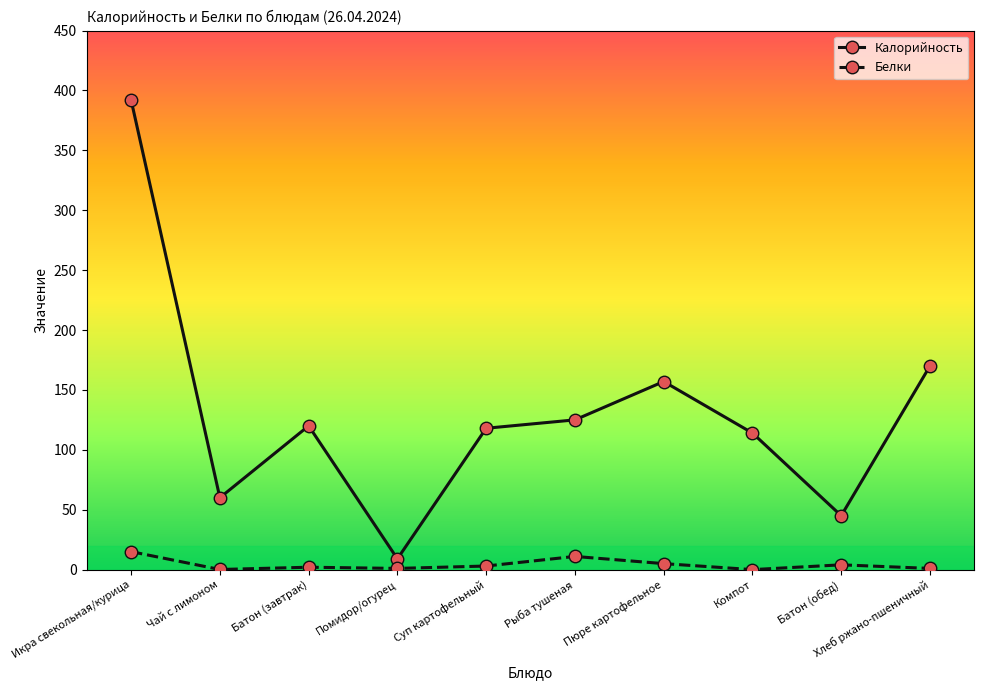

Rank the series at Батон (завтрак) from lowest to highest value.

Белки, Калорийность